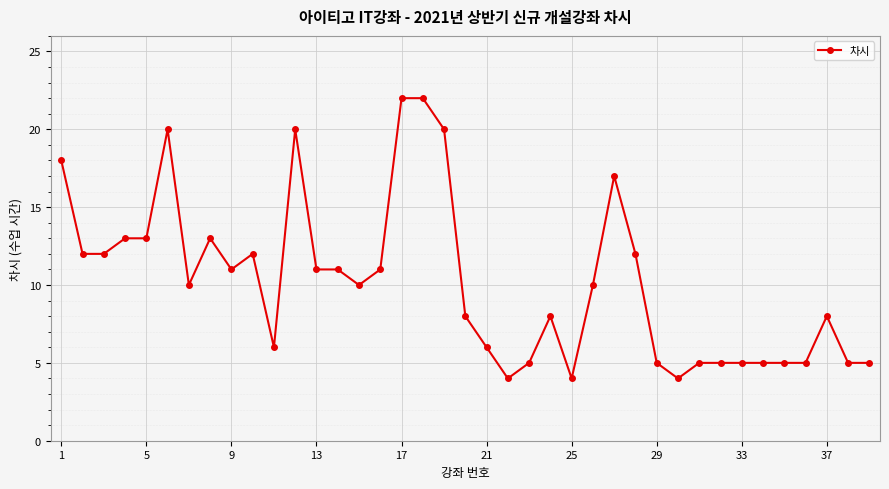

What is the value of the 16th point from the left?

11